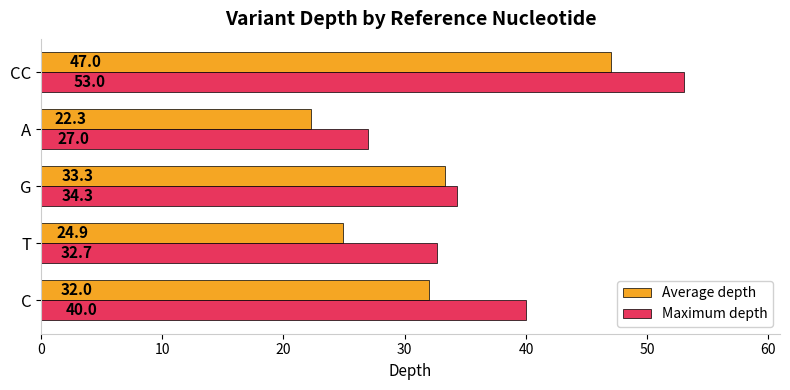

Rank the categories by Maximum depth value from lowest to highest.

A, T, G, C, CC